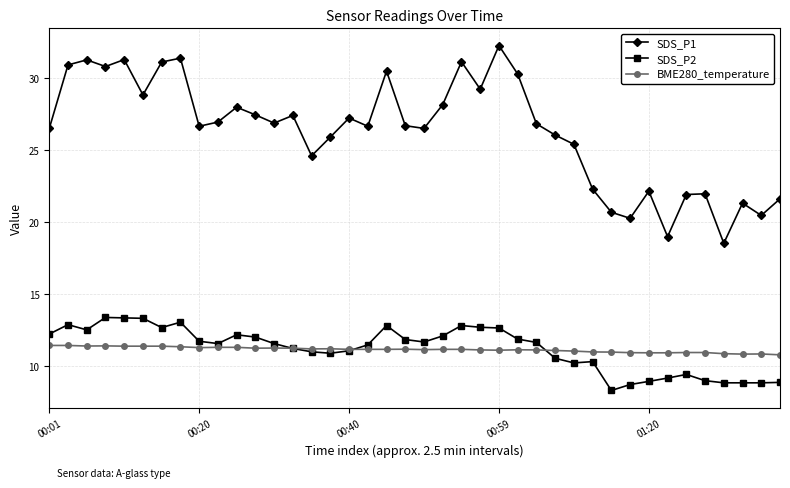

Which series has the widest spread of values?

SDS_P1